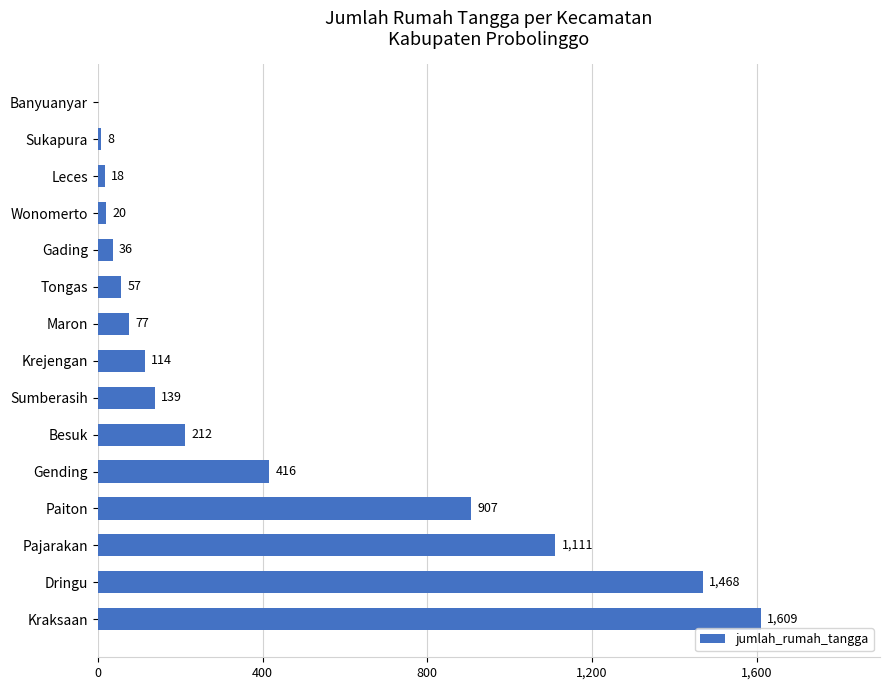

What is the maximum value shown in the chart?

1609